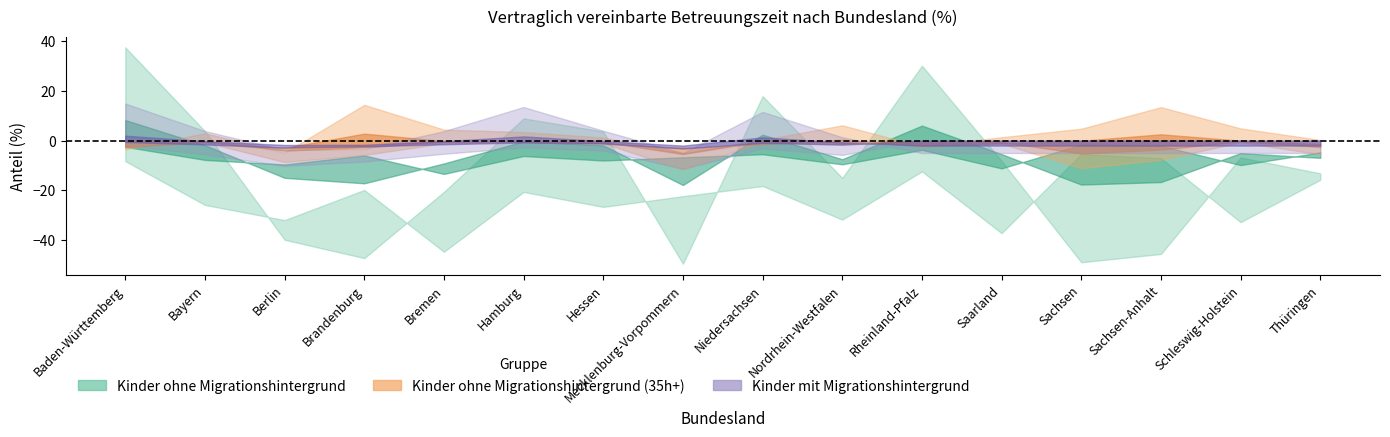

Does the chart have visible grid lines?

No